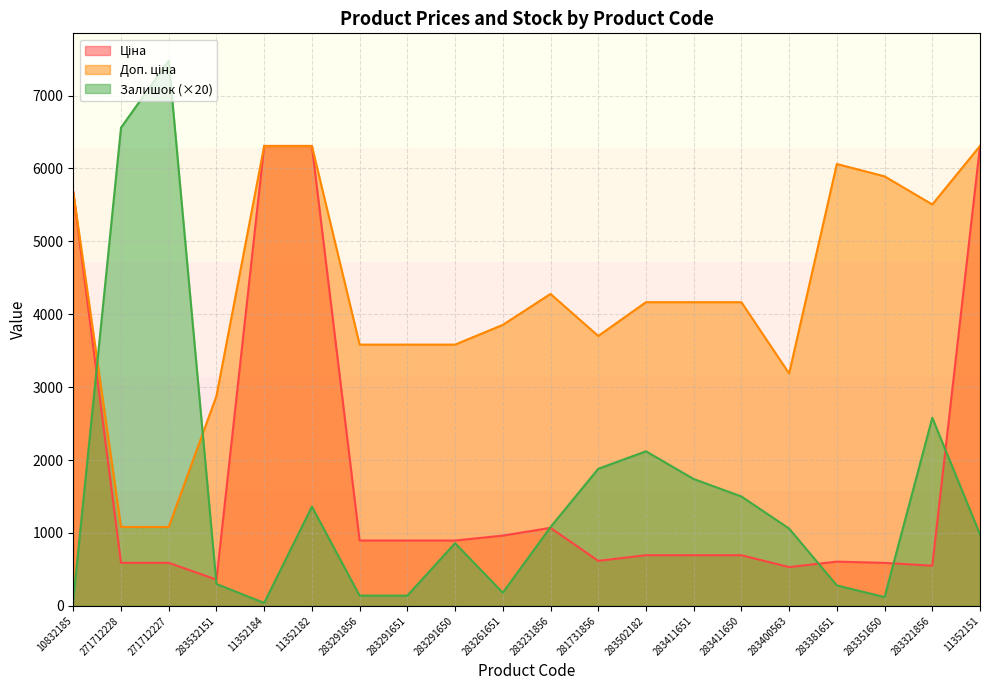

What is the spread (max minus min) of values at 271712228?

5970.1